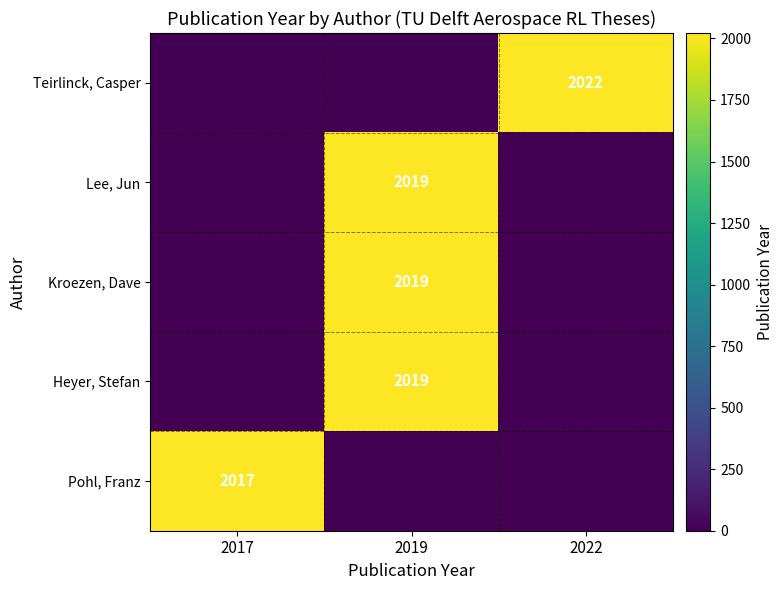

Is it true that Kroezen, Dave equals 2019 at 2019?

True